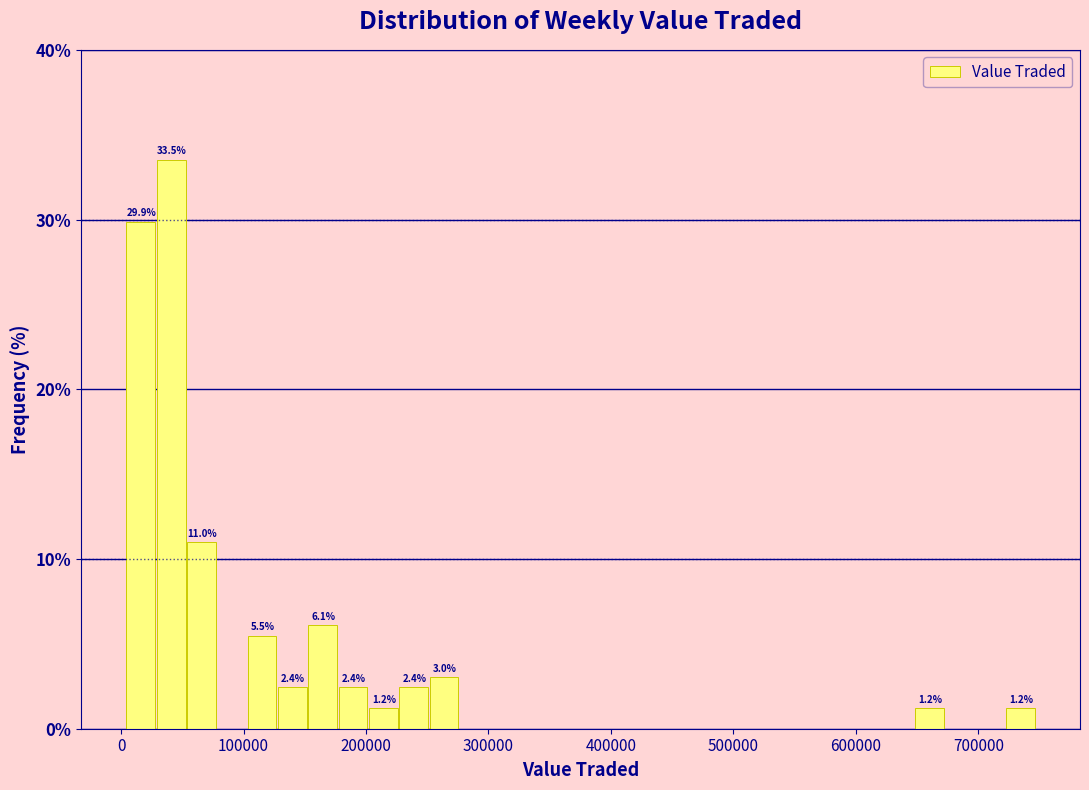

Read against the x-axis, roughly where is the centre of the tallest bar?

40000